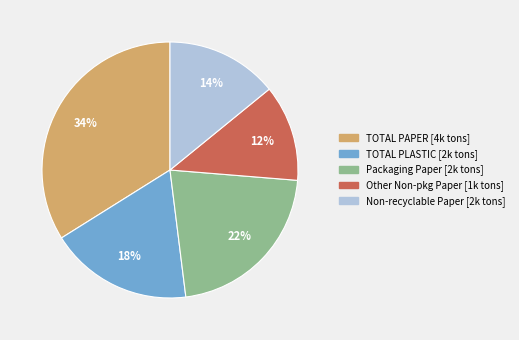

Is there a majority slice in this chart?

No